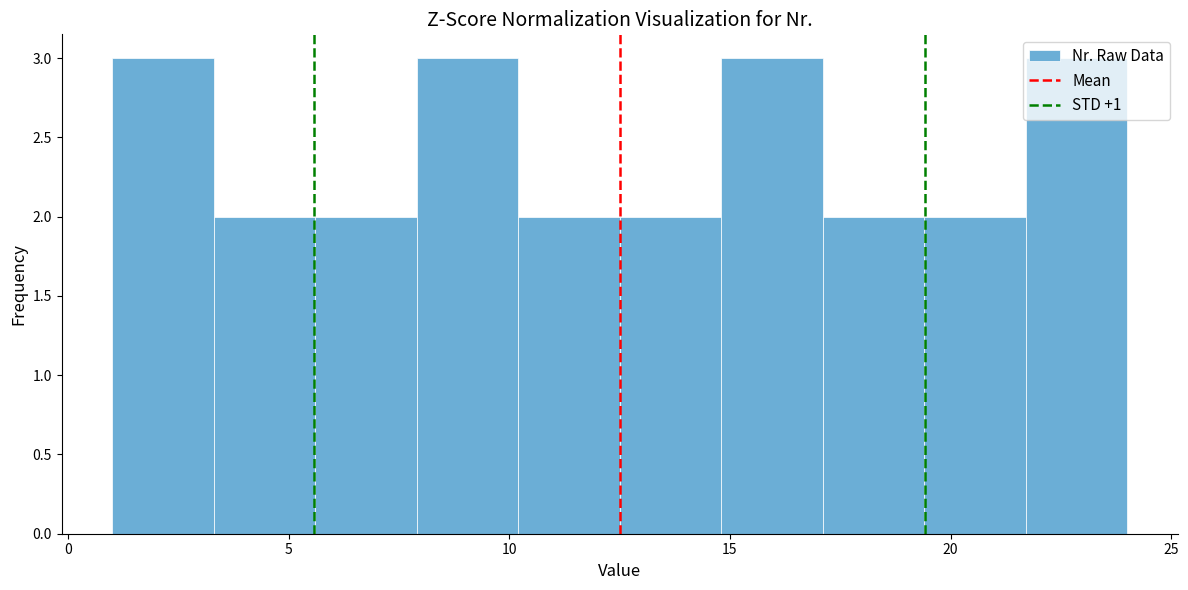

Reading left to right, transcribe this chart: for each bar, give the range it covers on the x-axis and its height. Neither the bar edges nor the heights are printed on the chart, so give them approximately, as read against the axes.

1.0 to 3.3: 3
3.3 to 5.6: 2
5.6 to 7.9: 2
7.9 to 10.2: 3
10.2 to 12.5: 2
12.5 to 14.8: 2
14.8 to 17.1: 3
17.1 to 19.4: 2
19.4 to 21.7: 2
21.7 to 24.0: 3